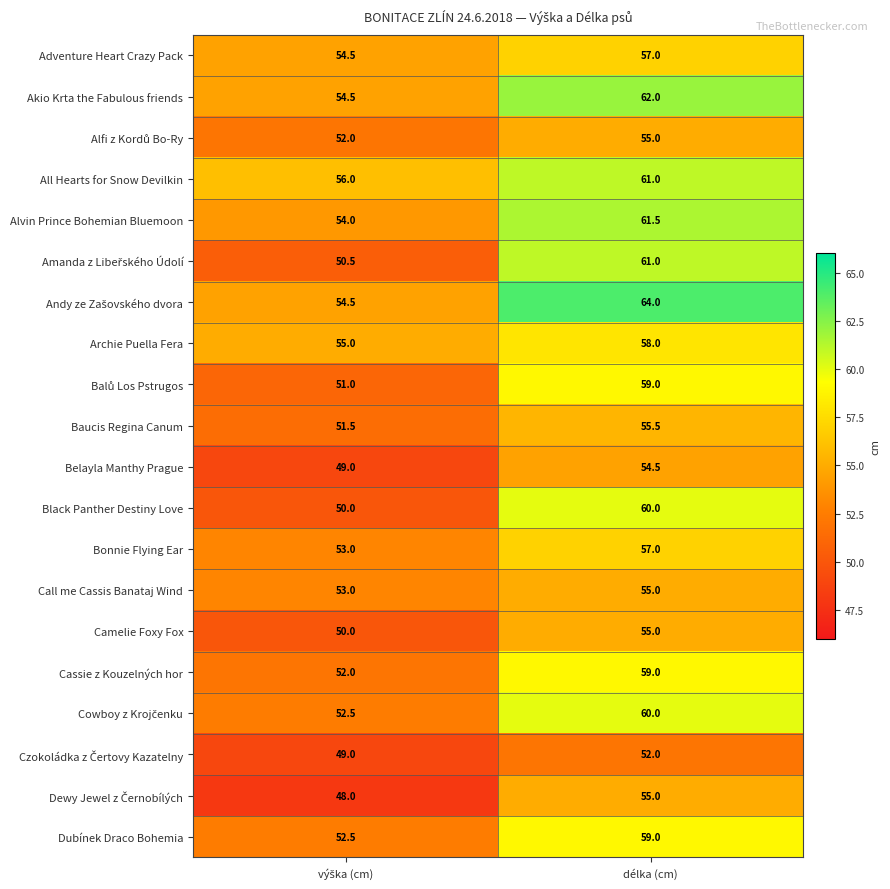

What is the total value across all series at délka (cm)?

1160.5